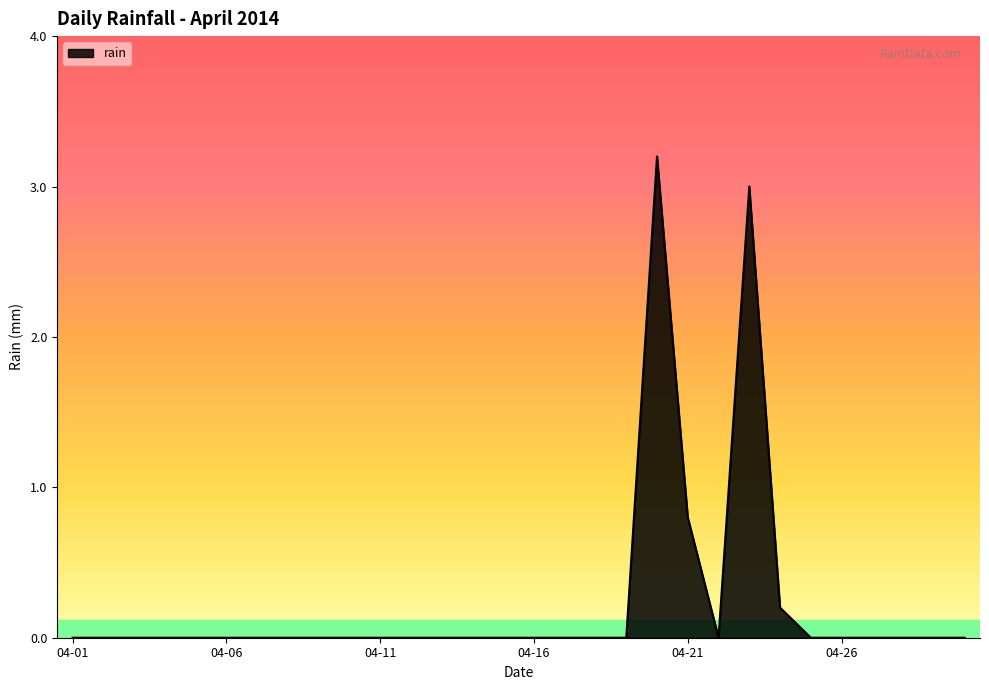

What is the greatest value displayed?

3.2